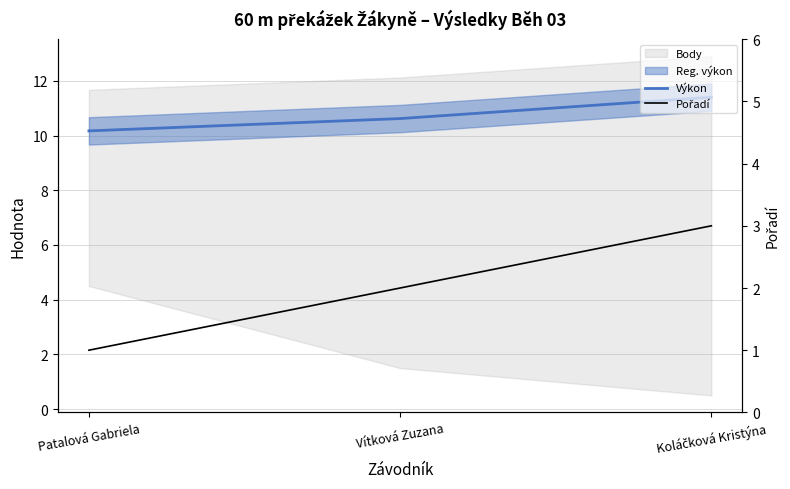

Read the Pořadí value at Koláčková Kristýna.

3.0